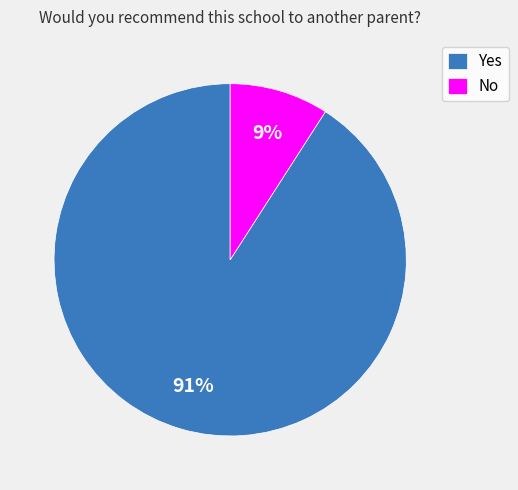

Between No and Yes, which is larger?

Yes